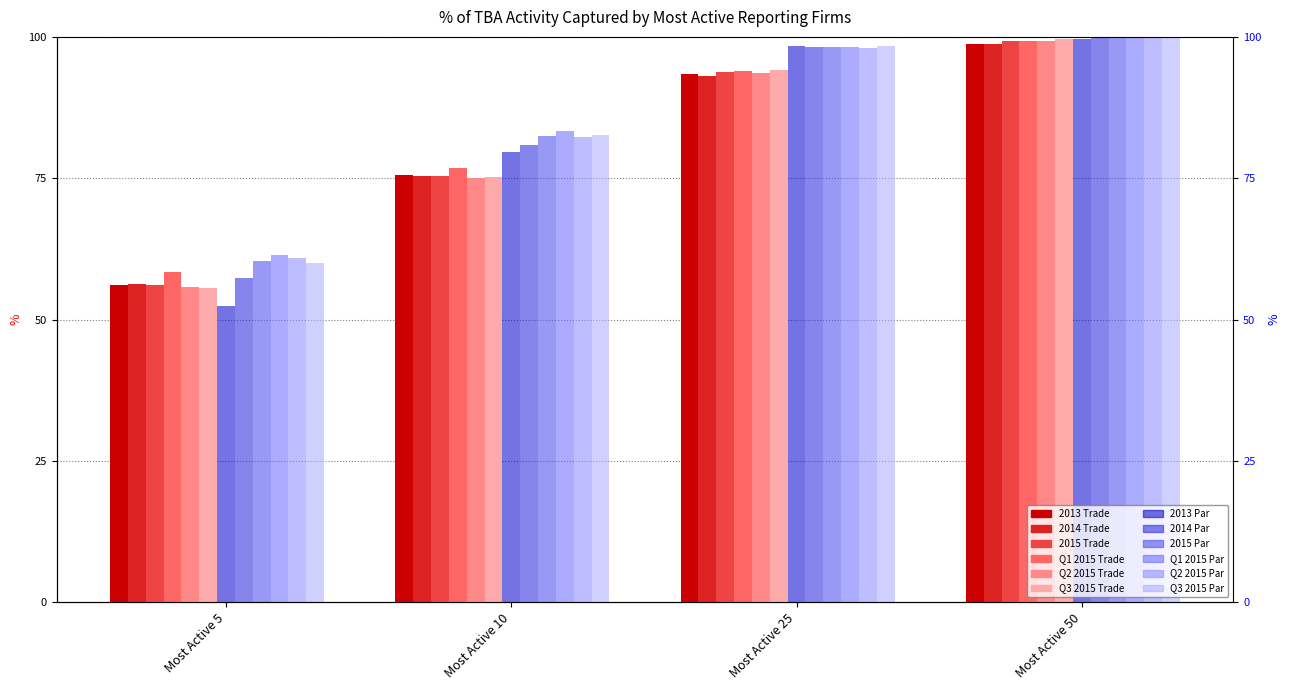

At which label does 2014 Trade reach its peak?

Most Active 50